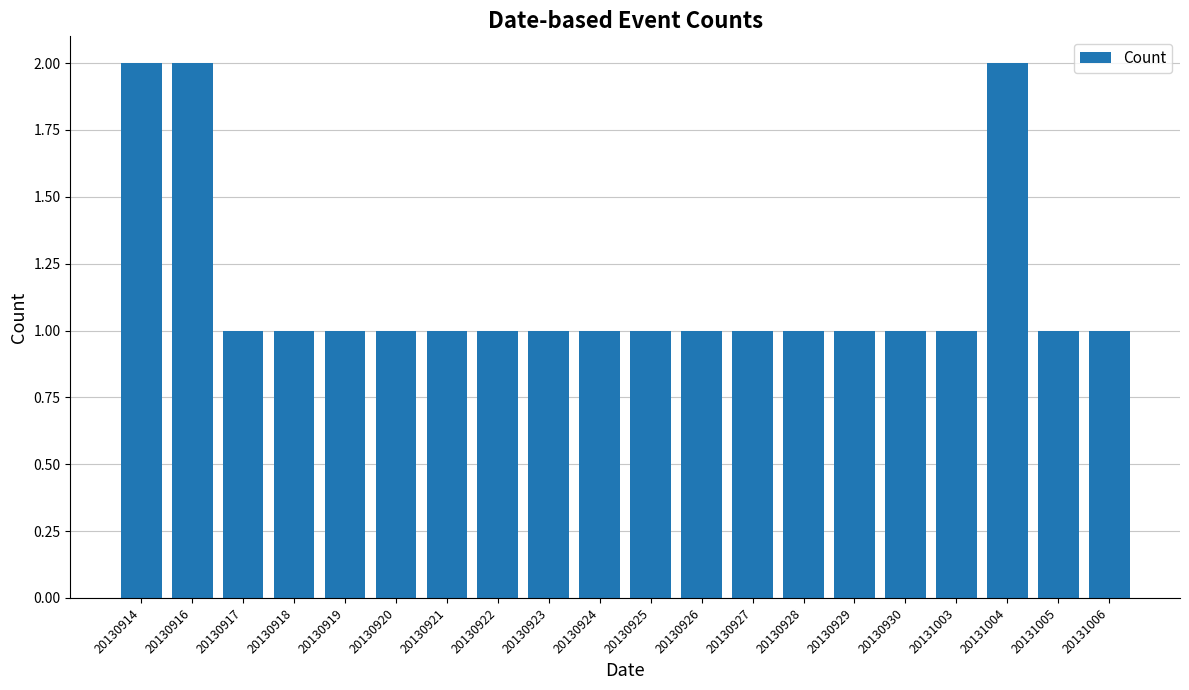

What is the ratio of the value at 20131003 to the value at 20130926?

1.0